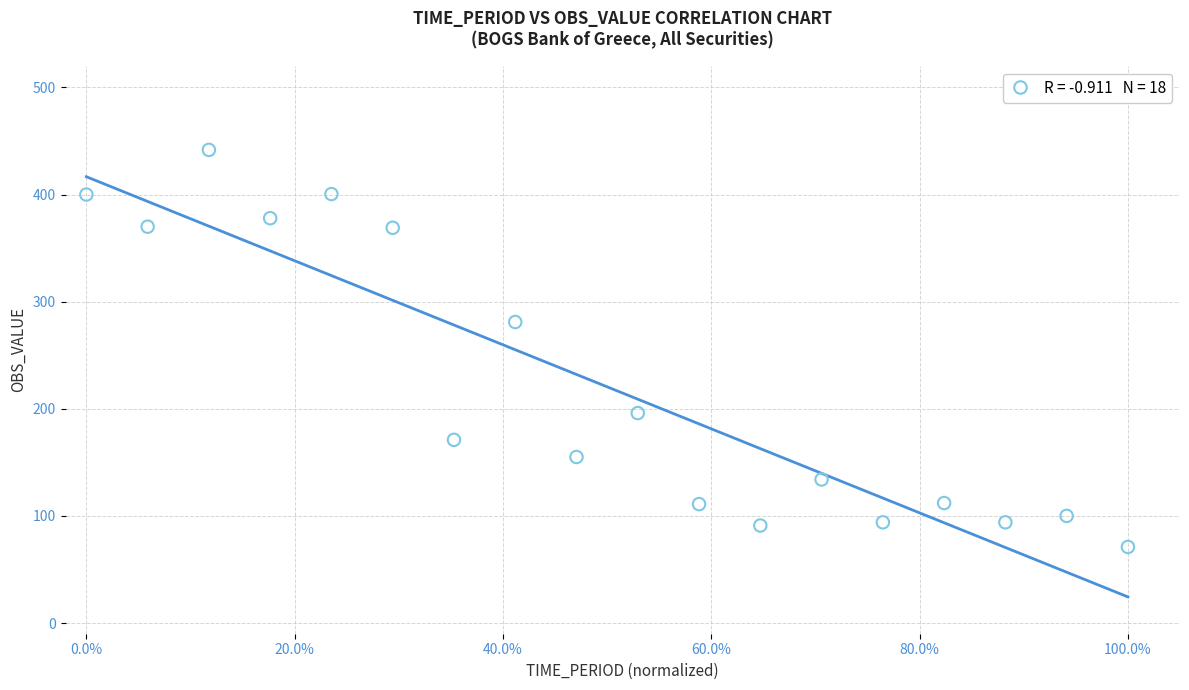

What Y value in the scatter plot is closest to 256?

281.0